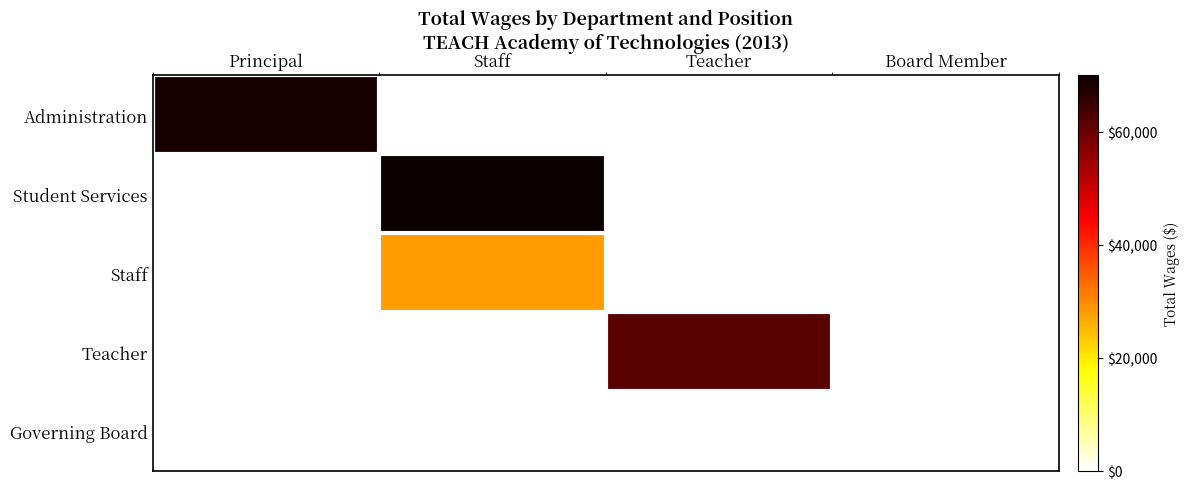

List the series in order of their peak value, highest first.

Student Services, Administration, Teacher, Staff, Governing Board